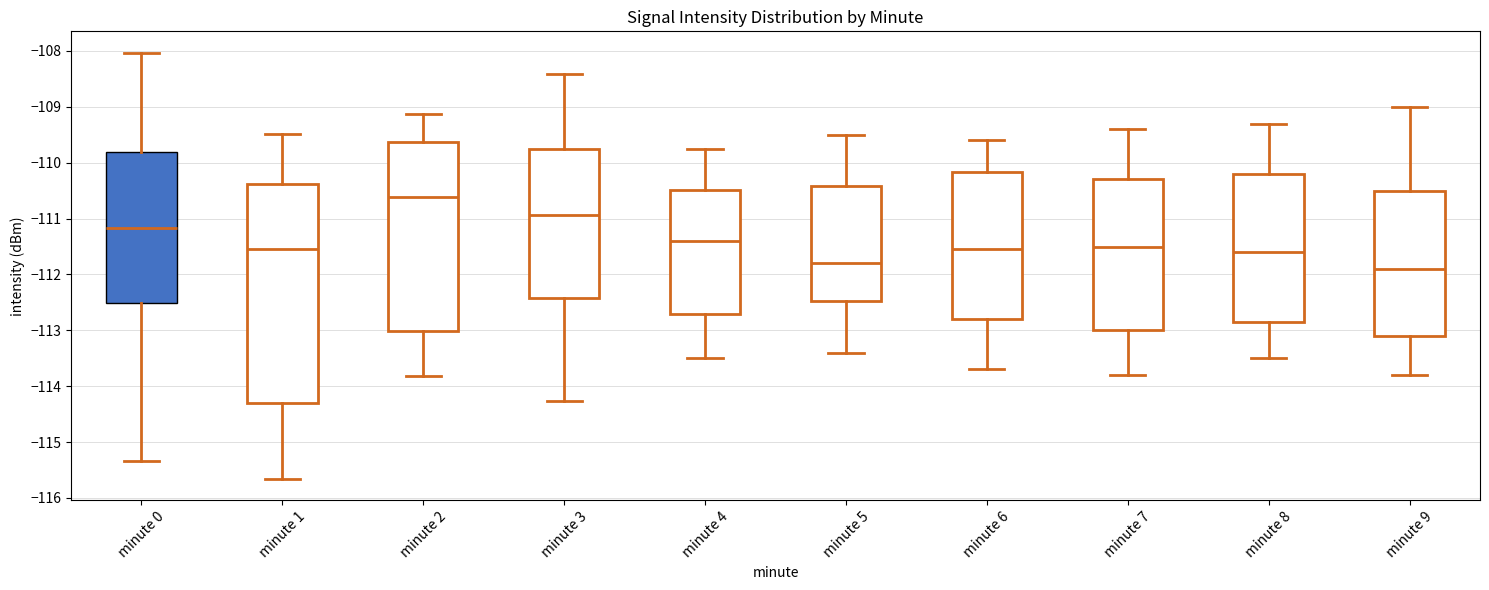

Which box's median line is the highest?

minute 2